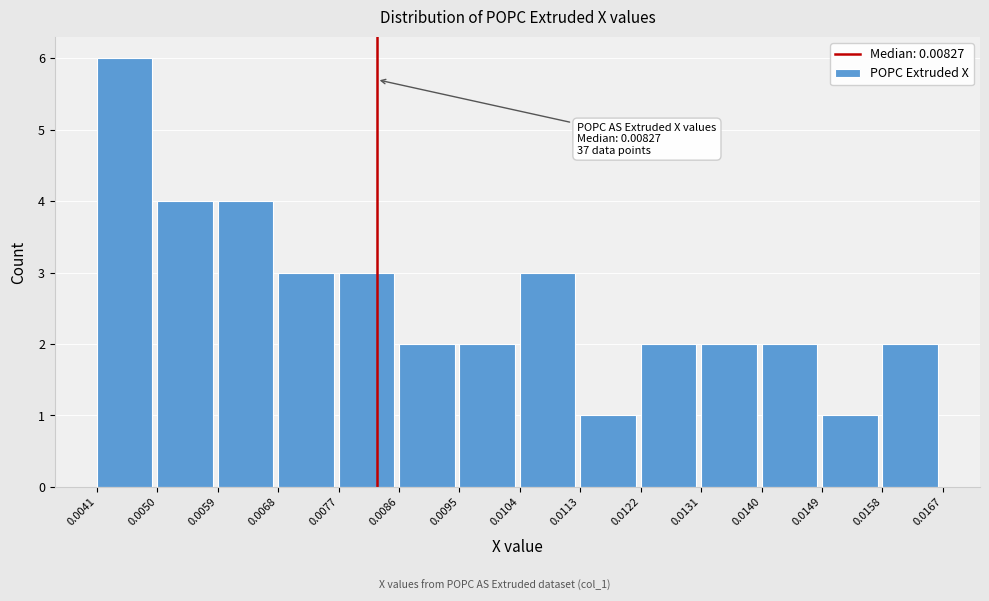

Which range on the x-axis has the tallest bar?

0.0041 to 0.0050